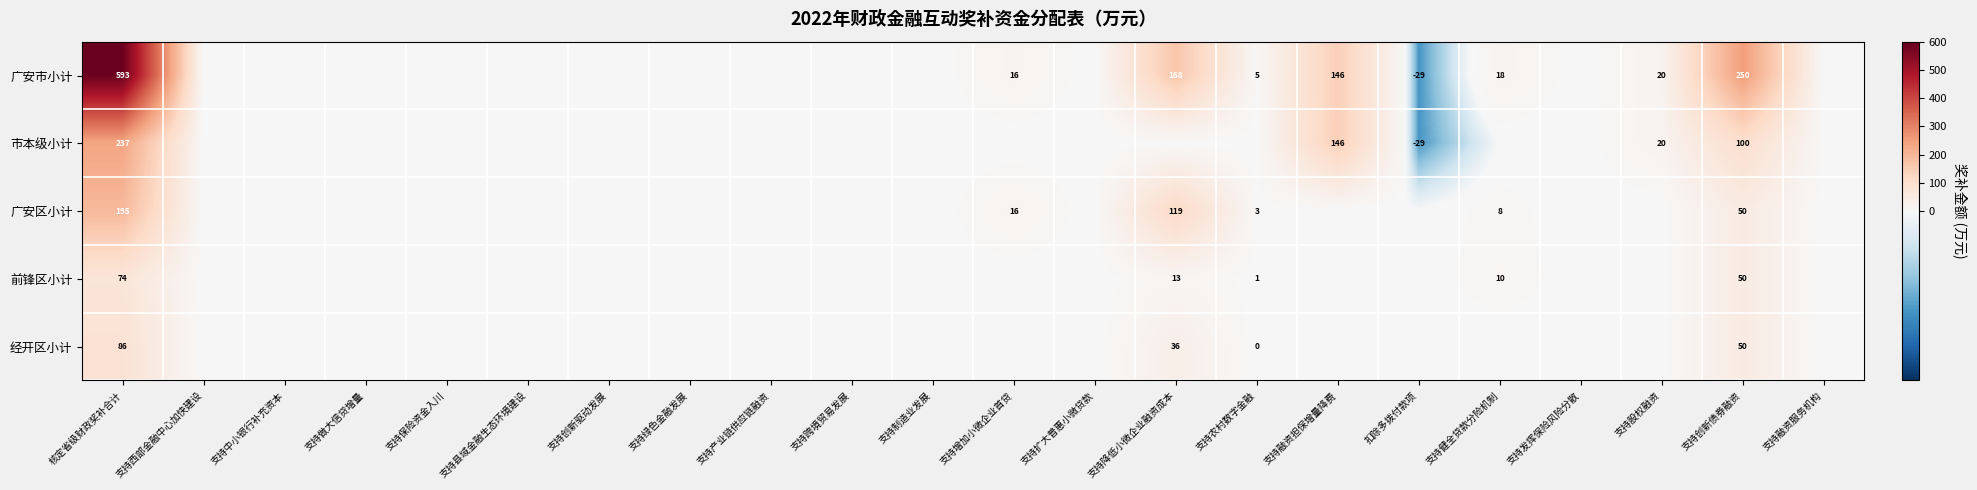

What is the minimum value shown in the chart?

-29.3